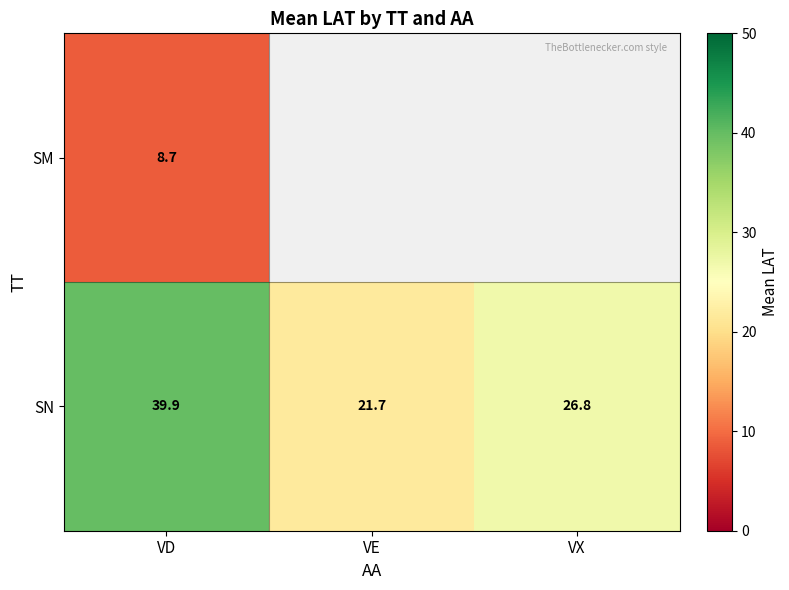

What is the highest value of the SN series?

39.9